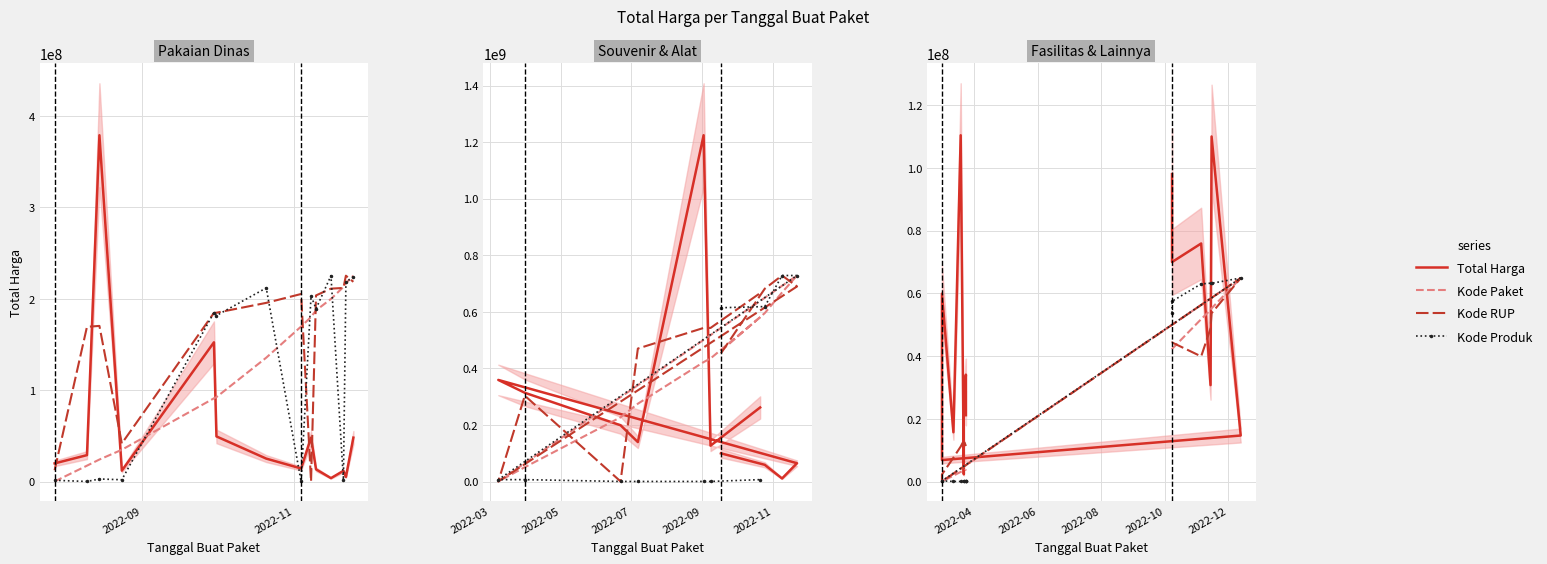

What is the value of the Kode Paket point at the 13th from the left?

3922260.2